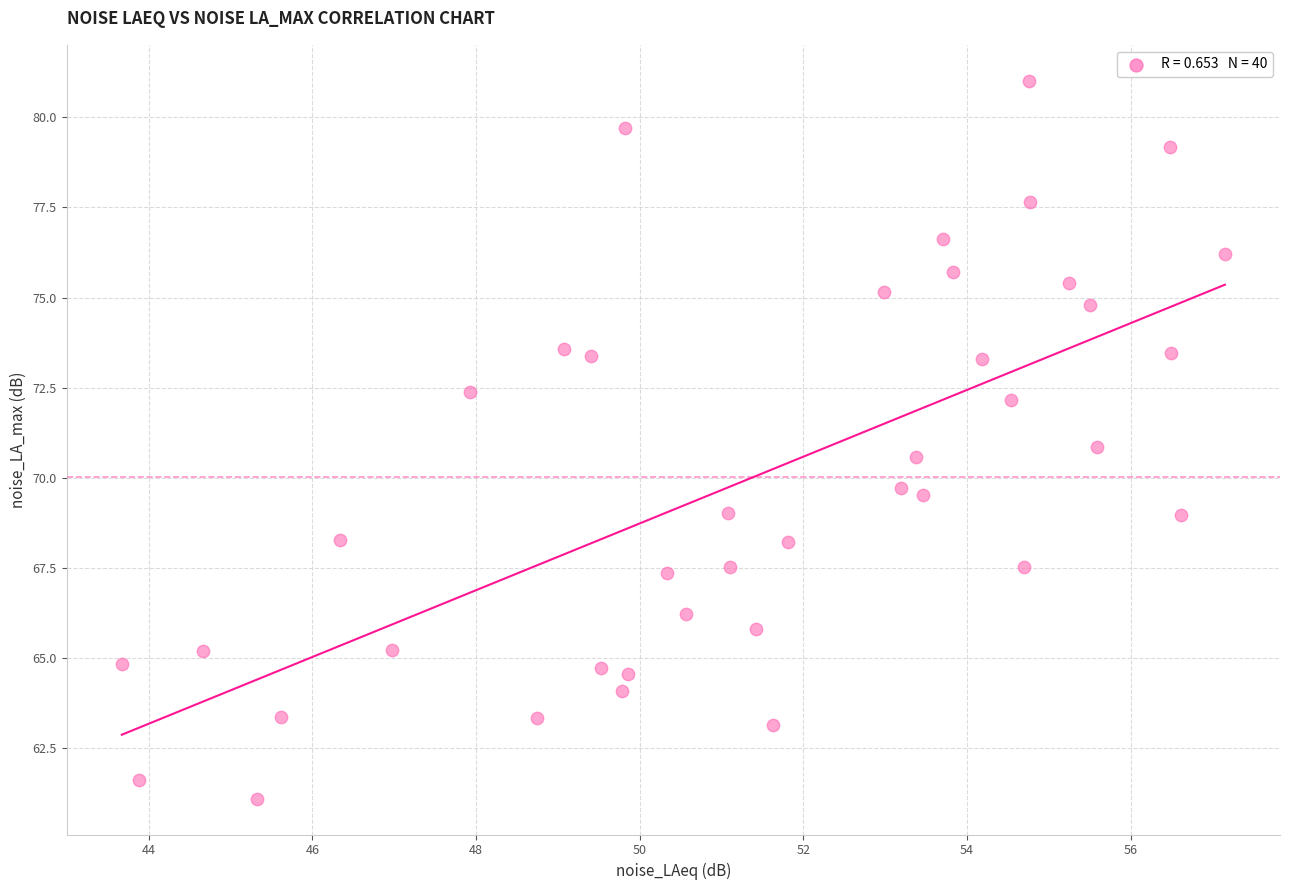

What is the range of Y values (max minus min)?

19.9